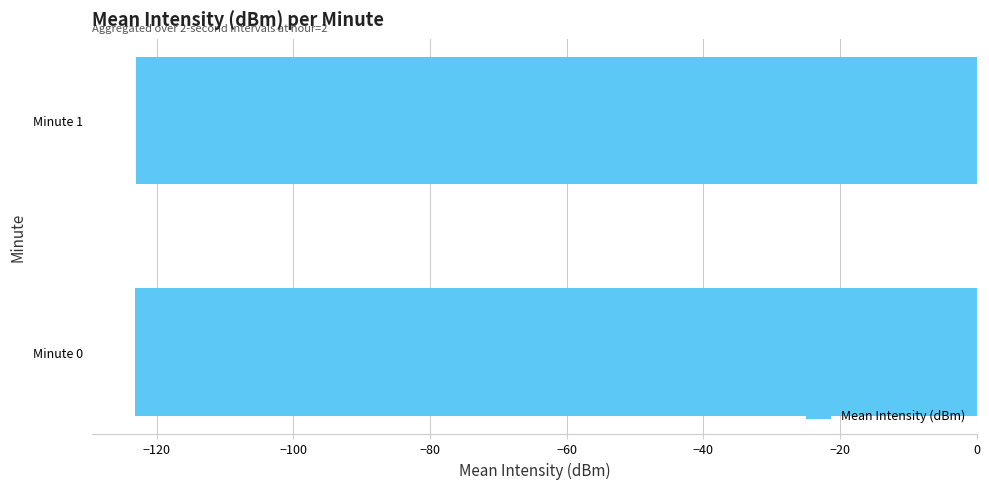

What is the sum of all values?

-246.3